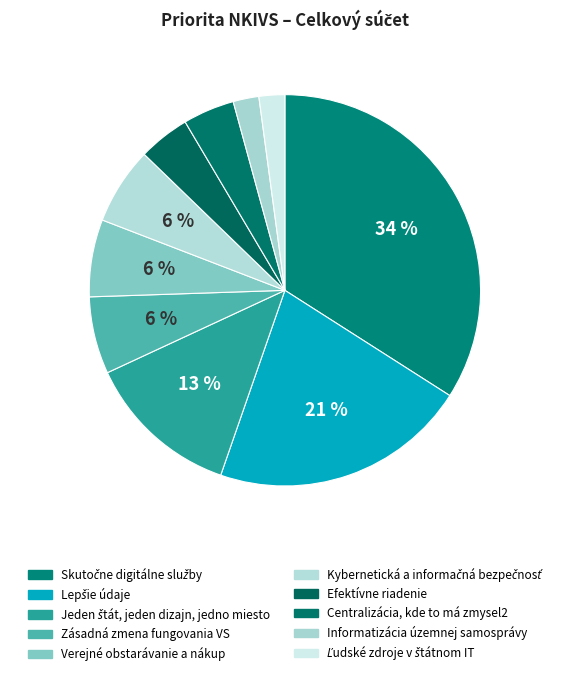

To the nearest percent, what portion does Lepšie údaje represent?

21%